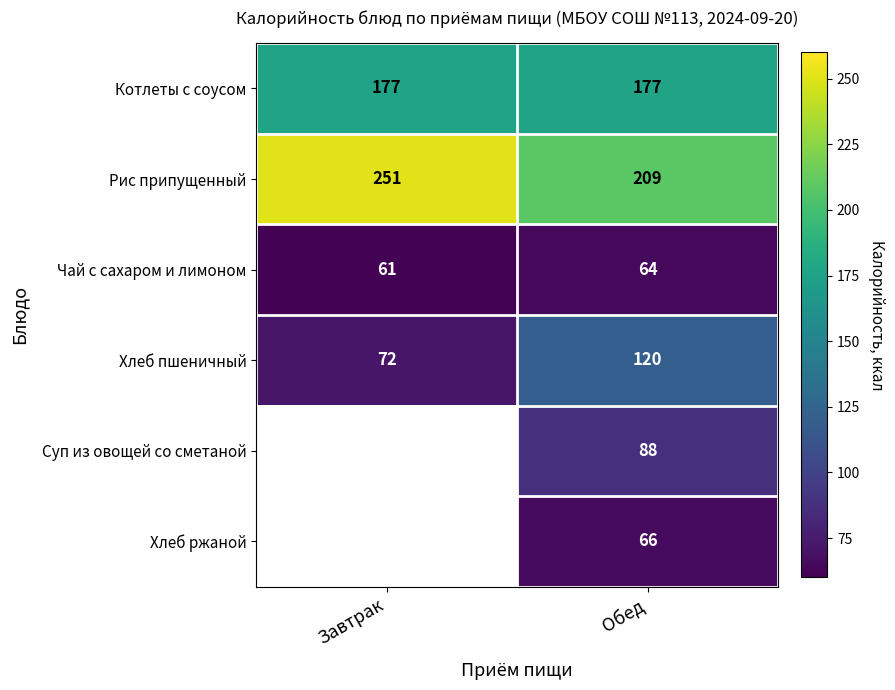

Is the value of Чай с сахаром и лимоном at Завтрак greater than the value of Хлеб пшеничный at Завтрак?

No